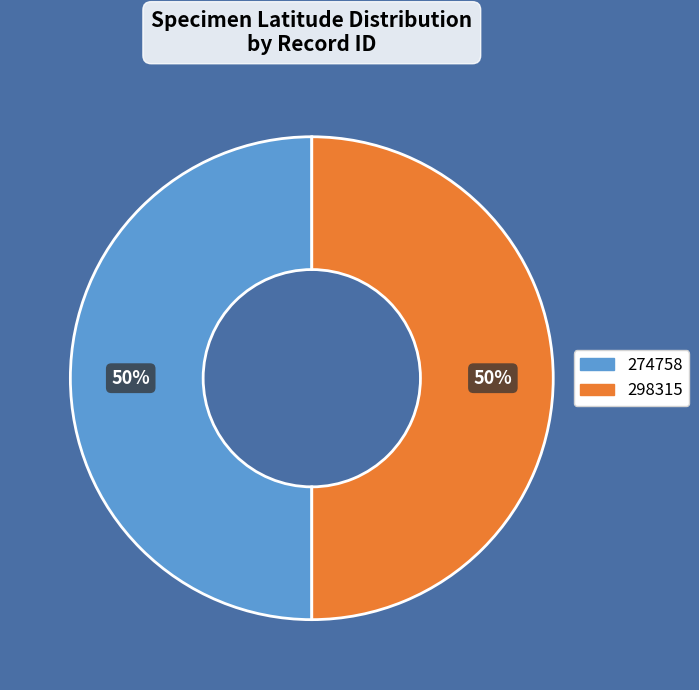

To the nearest percent, what is the combined percentage of 298315 and 274758?

100%